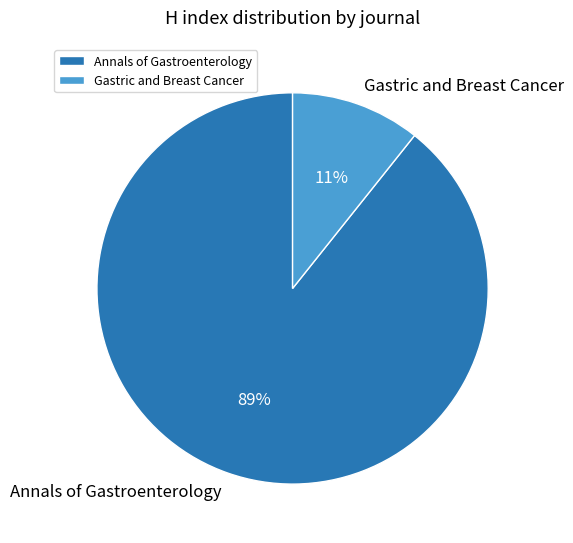

What percentage is the Annals of Gastroenterology slice, to the nearest percent?

89%